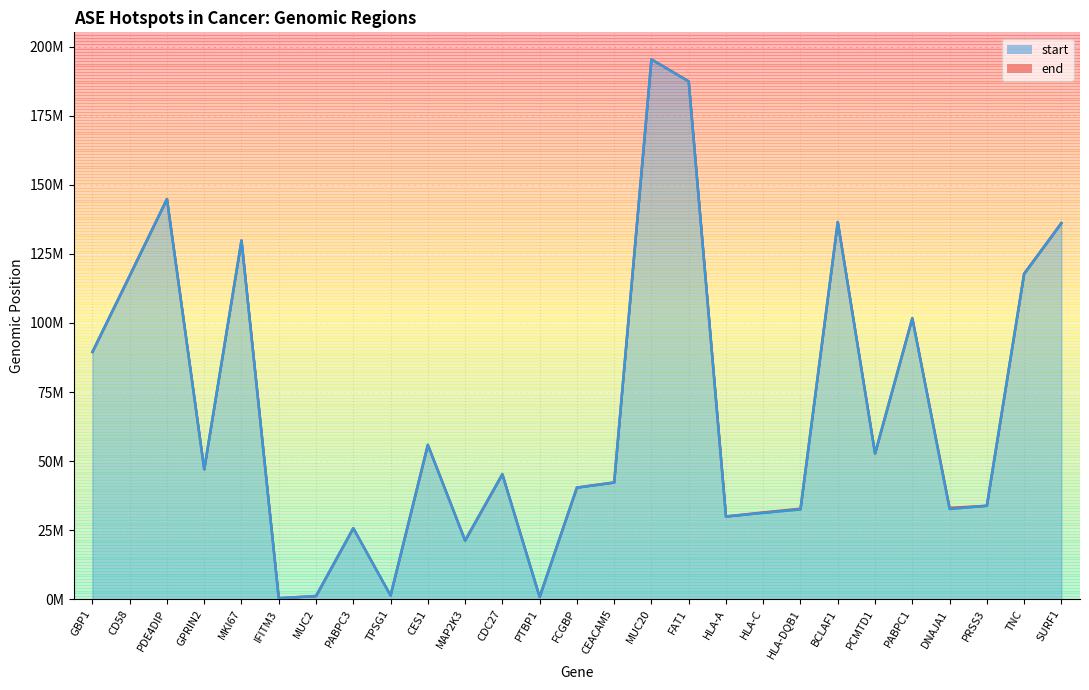

True or false: start and end cross at least once.

False